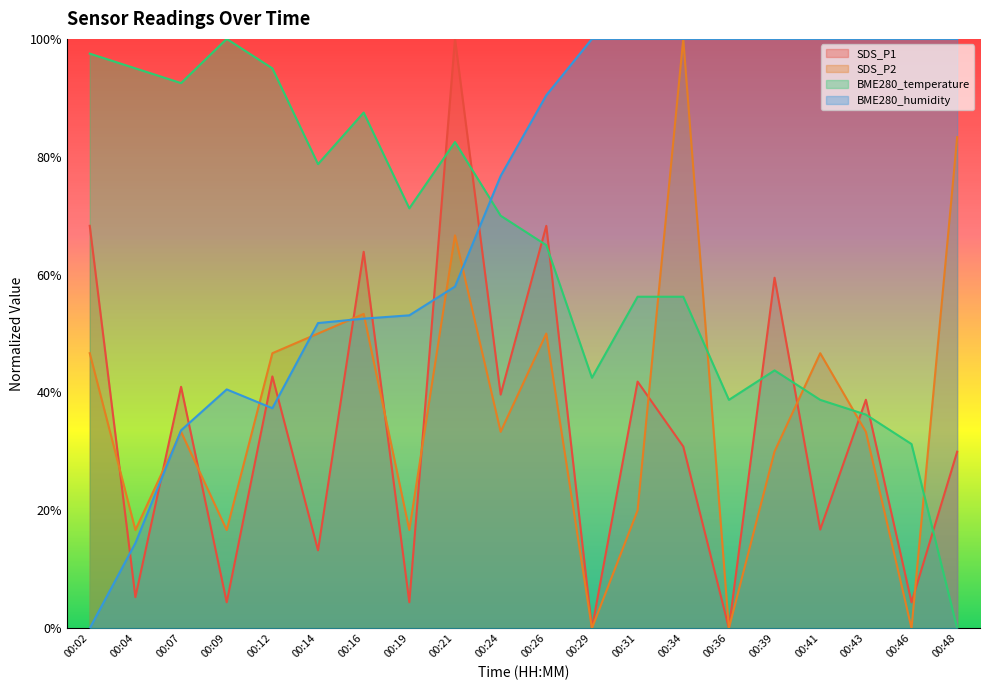

Which series has the largest total across all categories?

BME280_humidity